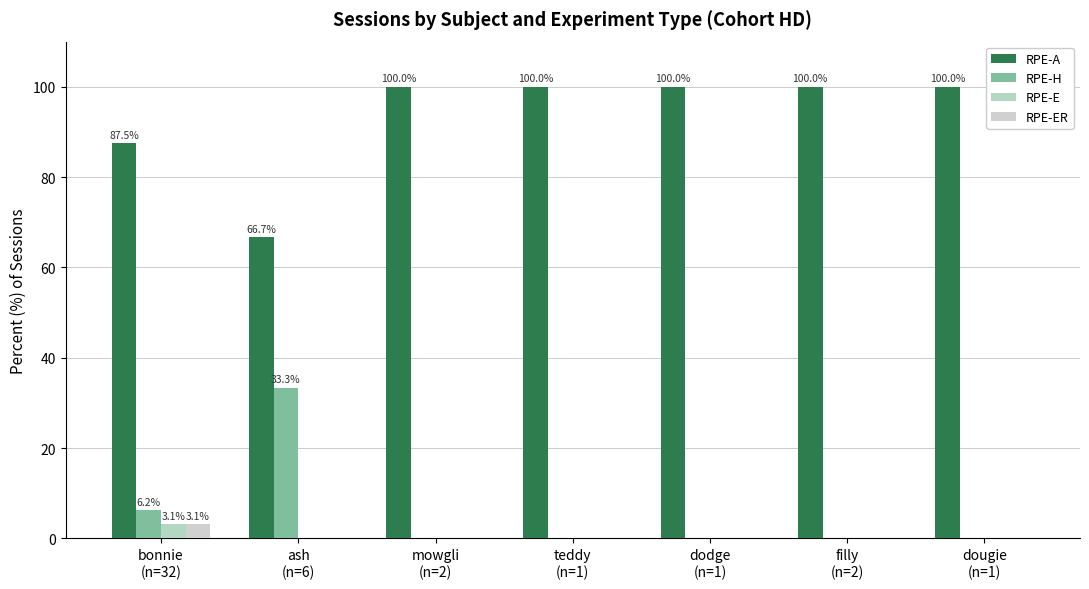

What is the spread (max minus min) of values at dougie
(n=1)?

100.0